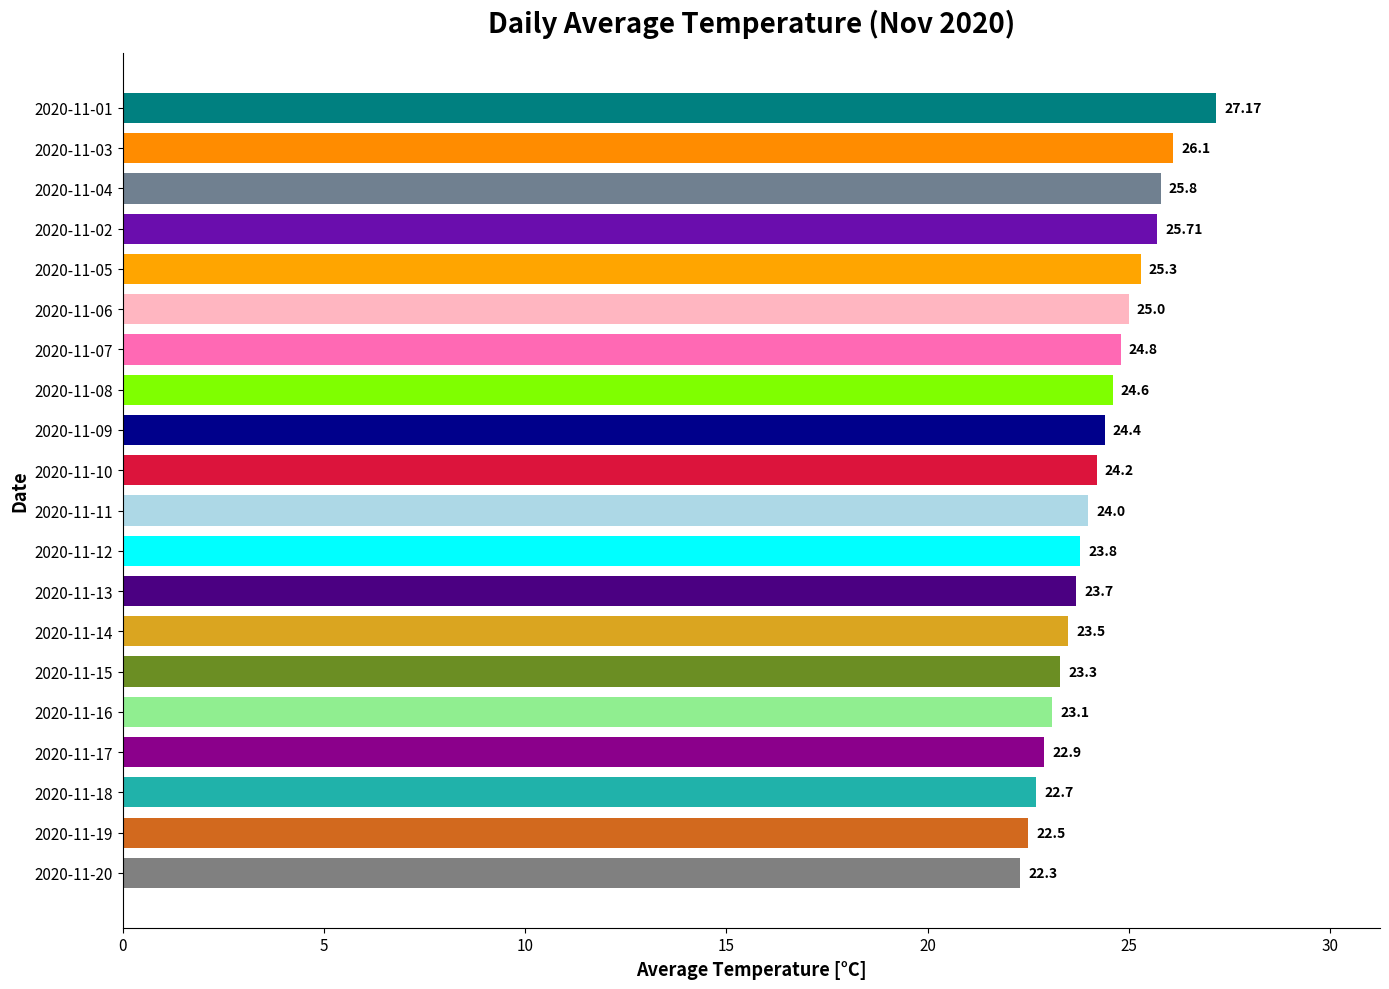

What is the change in value from 2020-11-13 to 2020-11-02?

+2.0